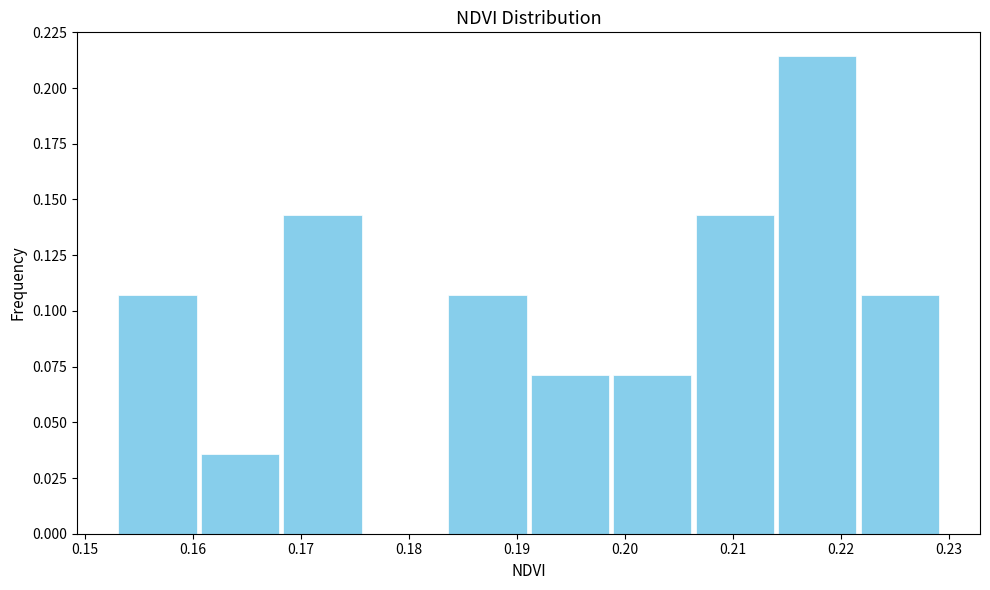

What is the height of the bar covering 0.168 to 0.176 on the x-axis? Neither the bar edges nor the heights are printed on the chart, so give them approximately, as read against the axes.

0.145